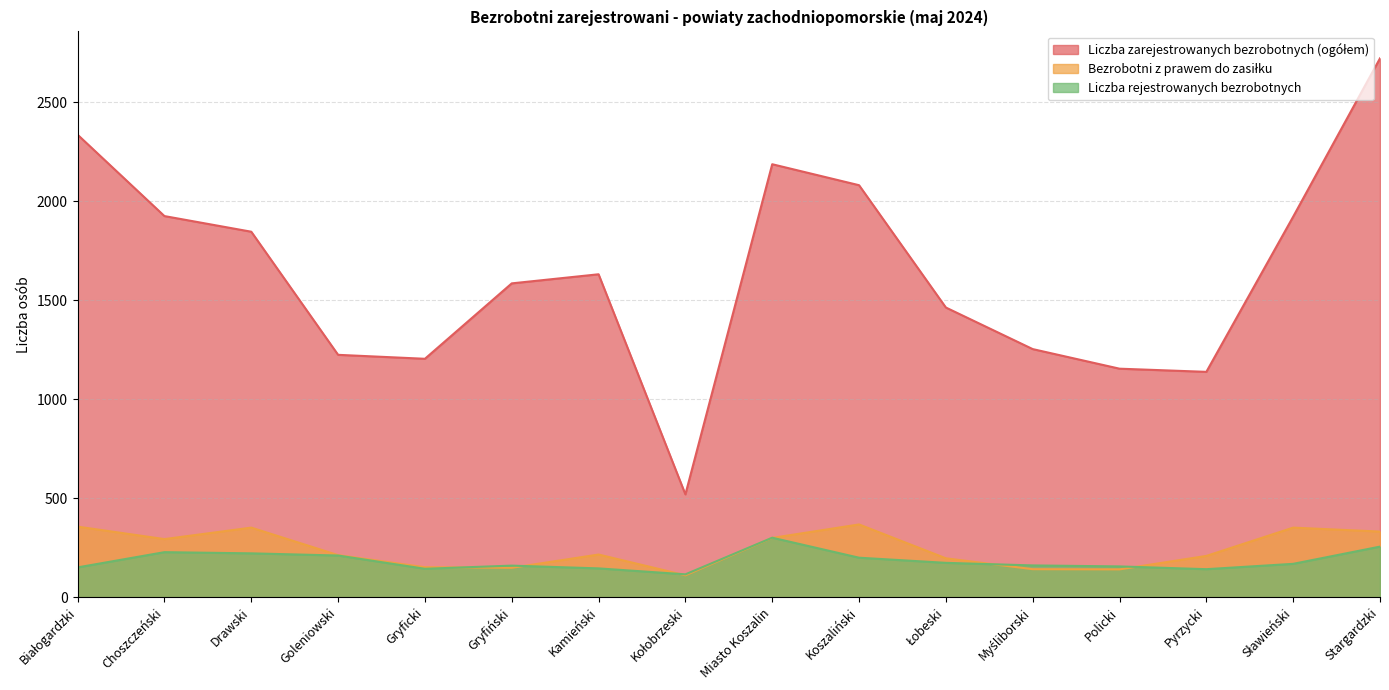

Where is Liczba zarejestrowanych bezrobotnych (ogółem) nearest to the value 1620?

Kamieński